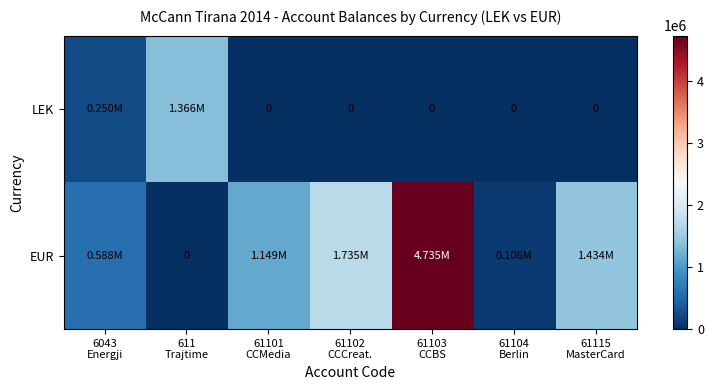

The value of EUR at 61103 CCBS is 4735066.9. True or false?

True